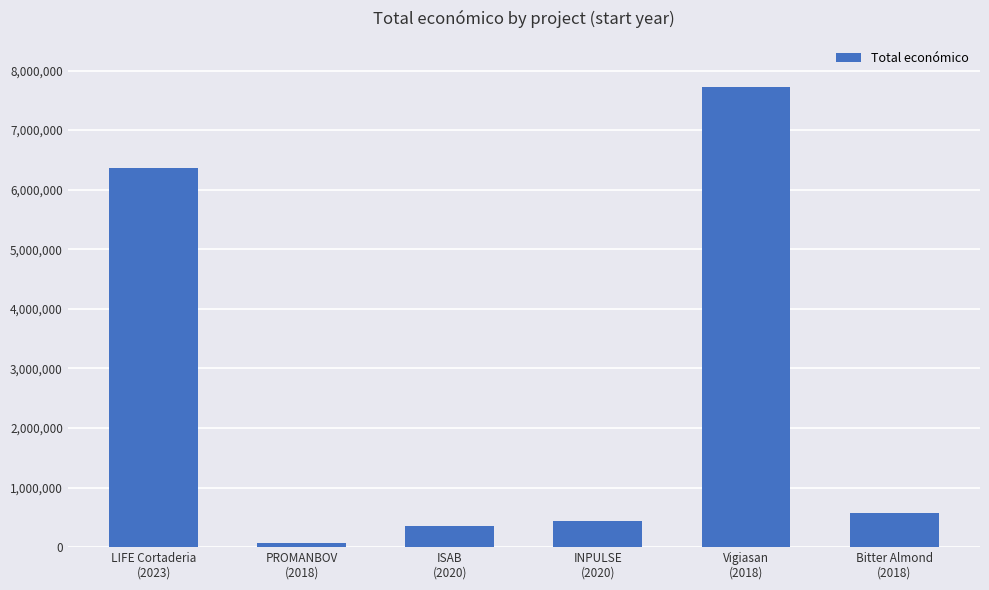

Reading left to right, list all the values displayed in this chart.

6357762	66125	348843	439594	7717171	574000